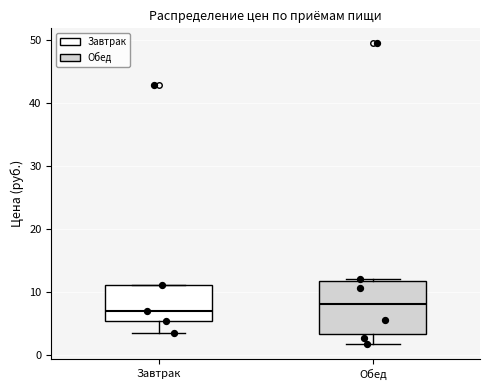

Reading left to right, read every box against the y-axis: the position of its median line, the range the box covers, and the ends of its whiskers. The values are not printed on the chart, so give them approximately, as read against the axis.

Завтрак: median 7, box 5 to 11, whiskers 4 to 11
Обед: median 8, box 3 to 12, whiskers 2 to 12 (just above the box's upper edge)